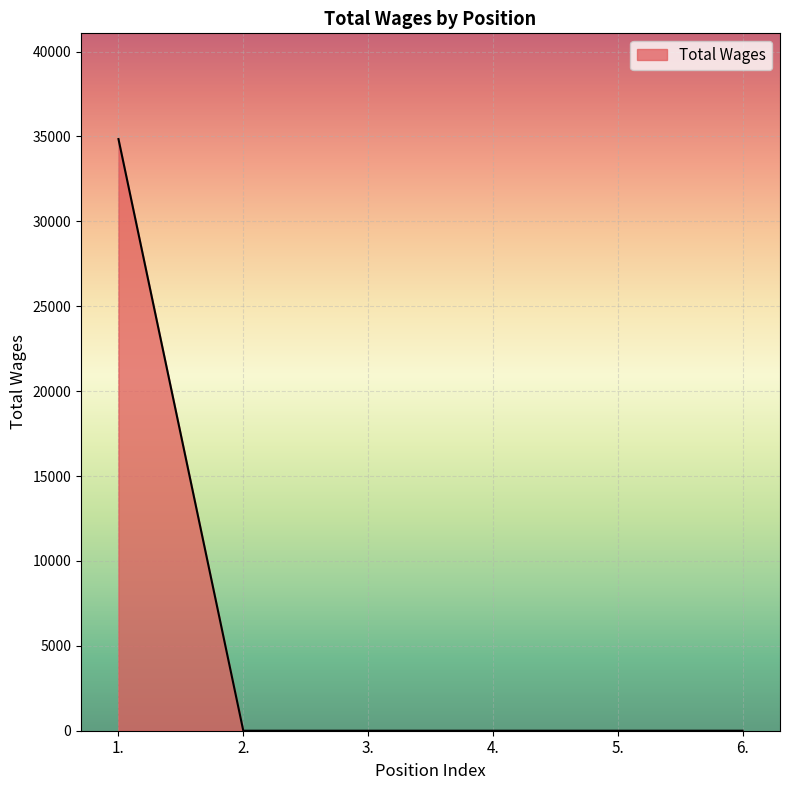

What is the difference between the maximum and second lowest values?

34844